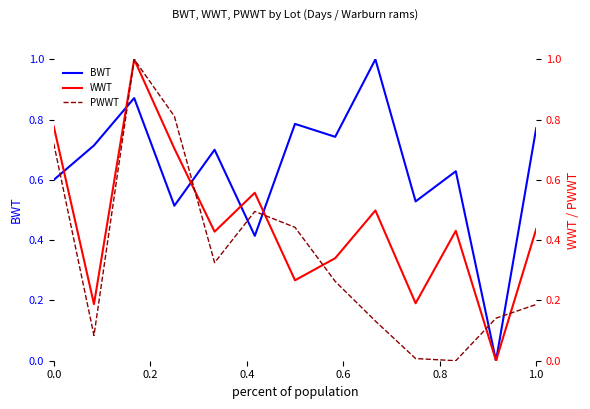

True or false: BWT has a value of 1.0 at 1.0.

False